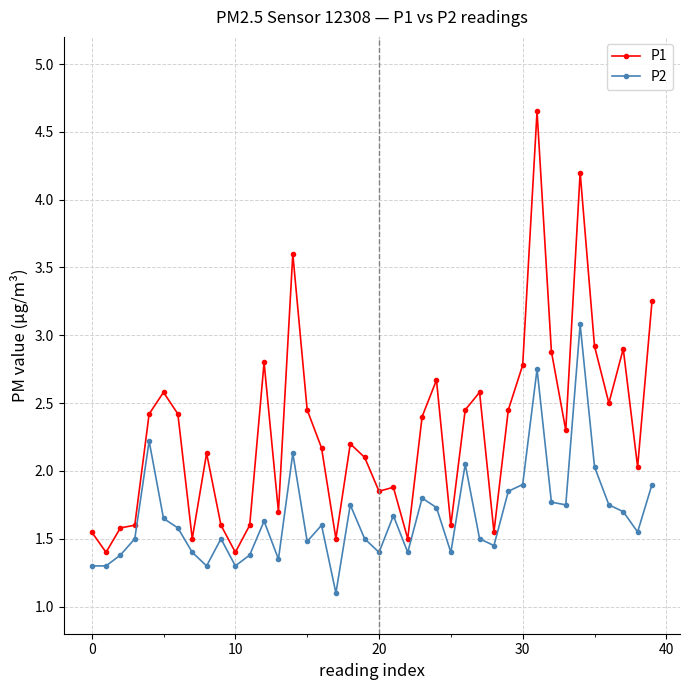

Which series has the widest spread of values?

P1